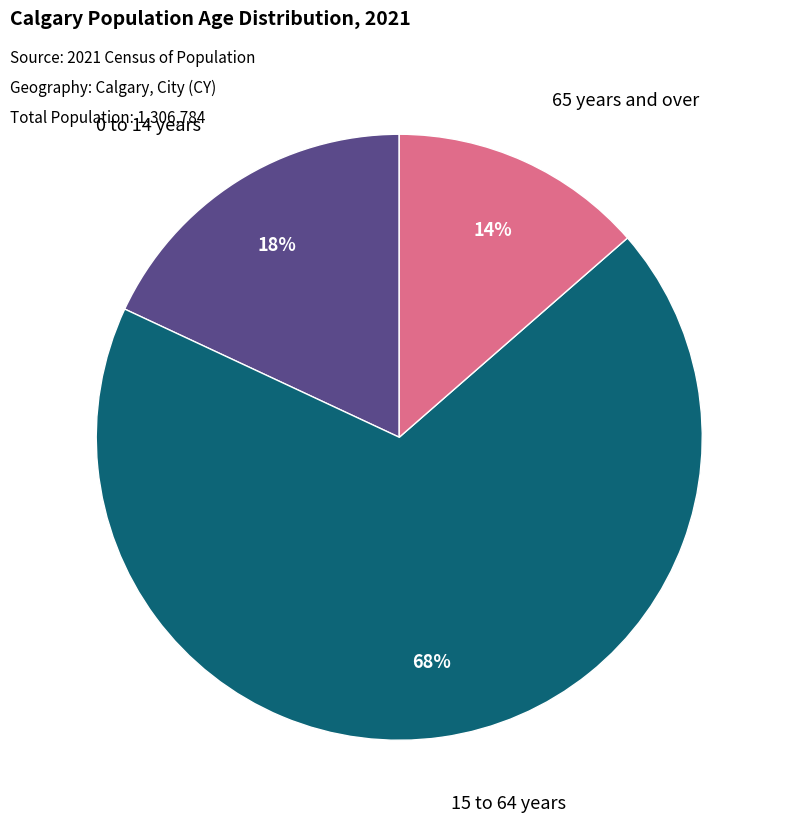

Is there any slice that represents more than half of the pie?

Yes